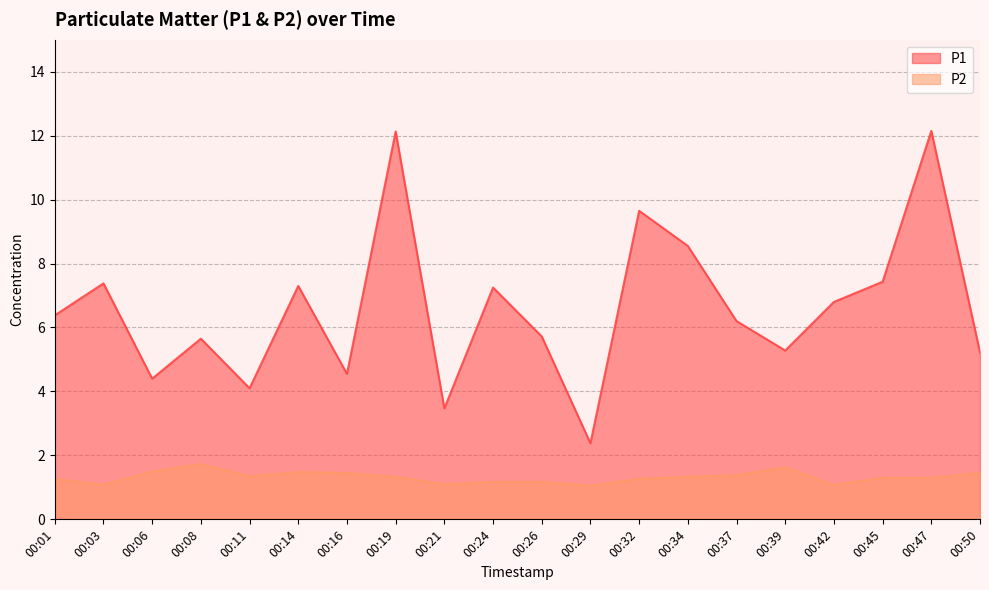

Which has a higher value, 00:34 or 00:19?

00:19